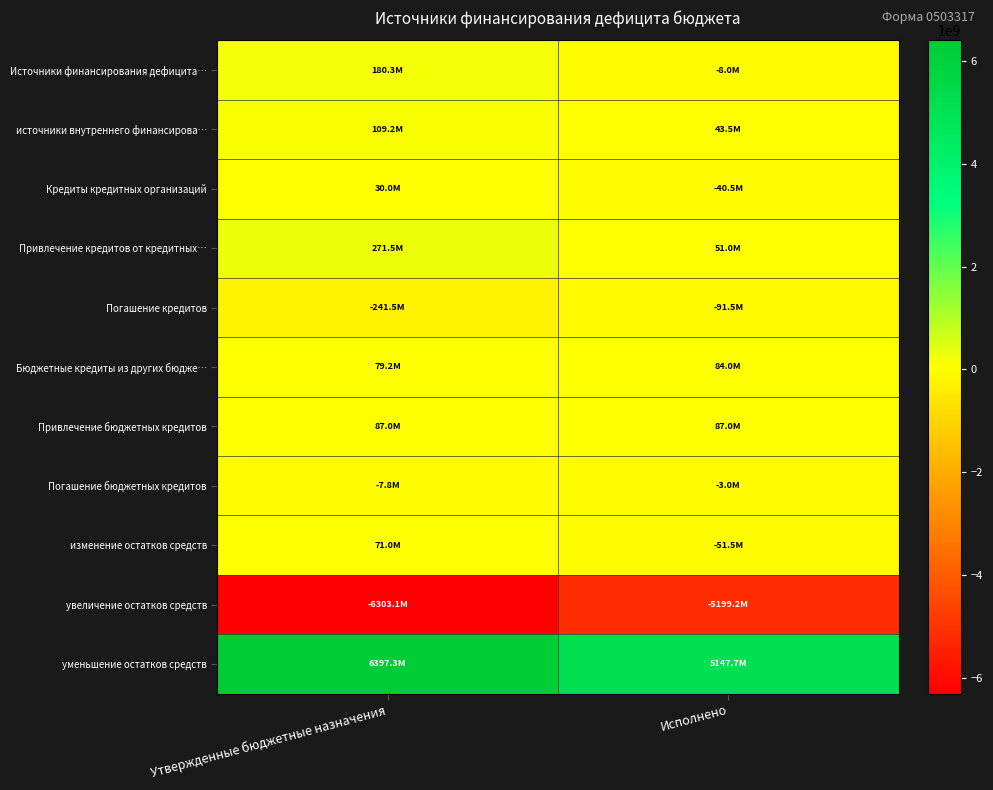

List the series in order of their peak value, highest first.

уменьшение остатков средств, Привлечение кредитов от кредитных…, Источники финансирования дефицита…, источники внутреннего финансирова…, Привлечение бюджетных кредитов, Бюджетные кредиты из других бюдже…, изменение остатков средств, Кредиты кредитных организаций, Погашение бюджетных кредитов, Погашение кредитов, увеличение остатков средств